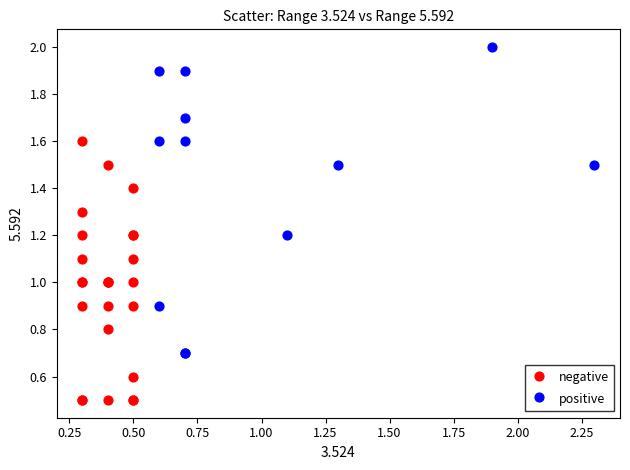

Which series has the widest spread of Y values?

positive